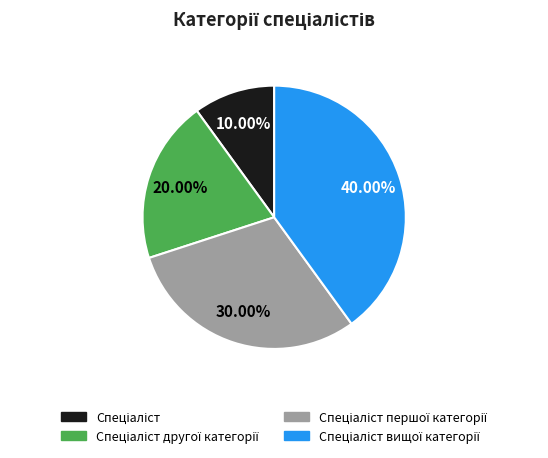

Is there a majority slice in this chart?

No